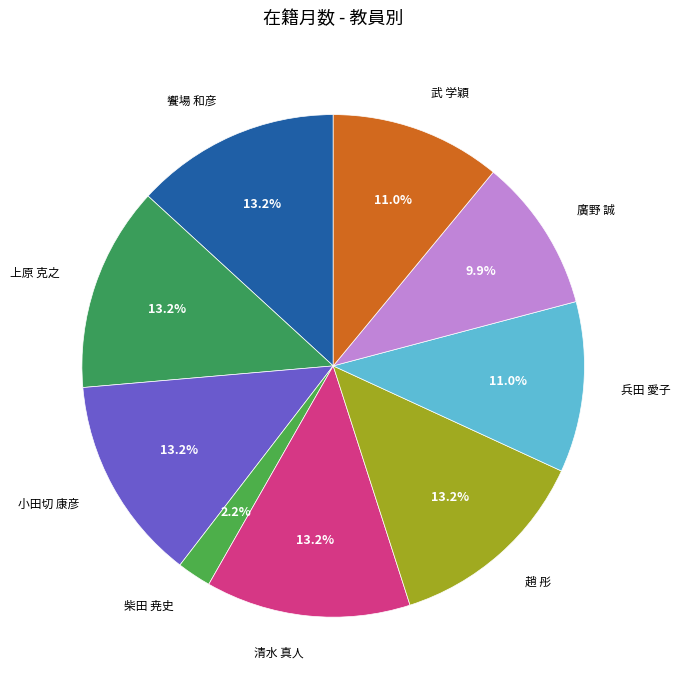

Does 小田切 康彦 account for over 50% of the chart?

No